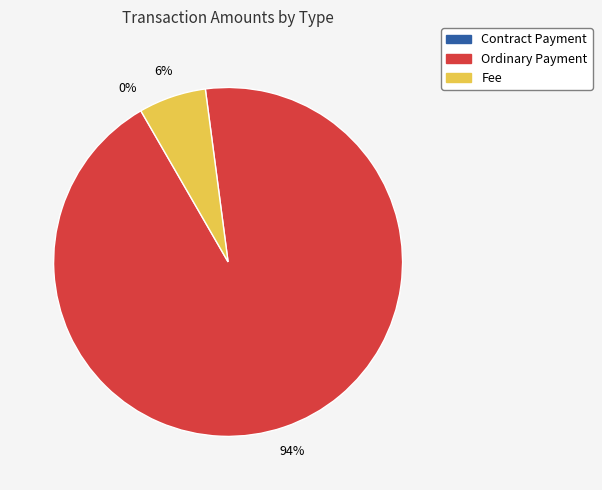

To the nearest percent, what percentage of the pie is Ordinary Payment (0.3)?

94%